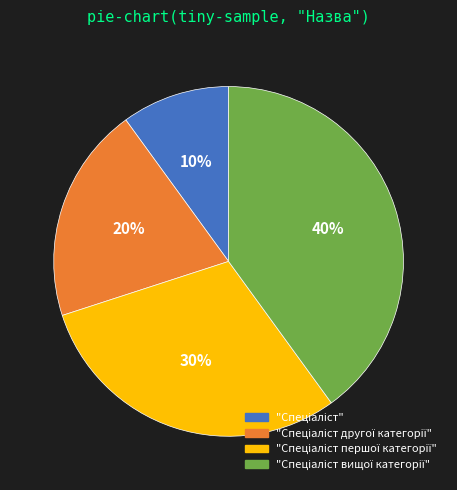

To the nearest percent, what is the average slice percentage?

25%